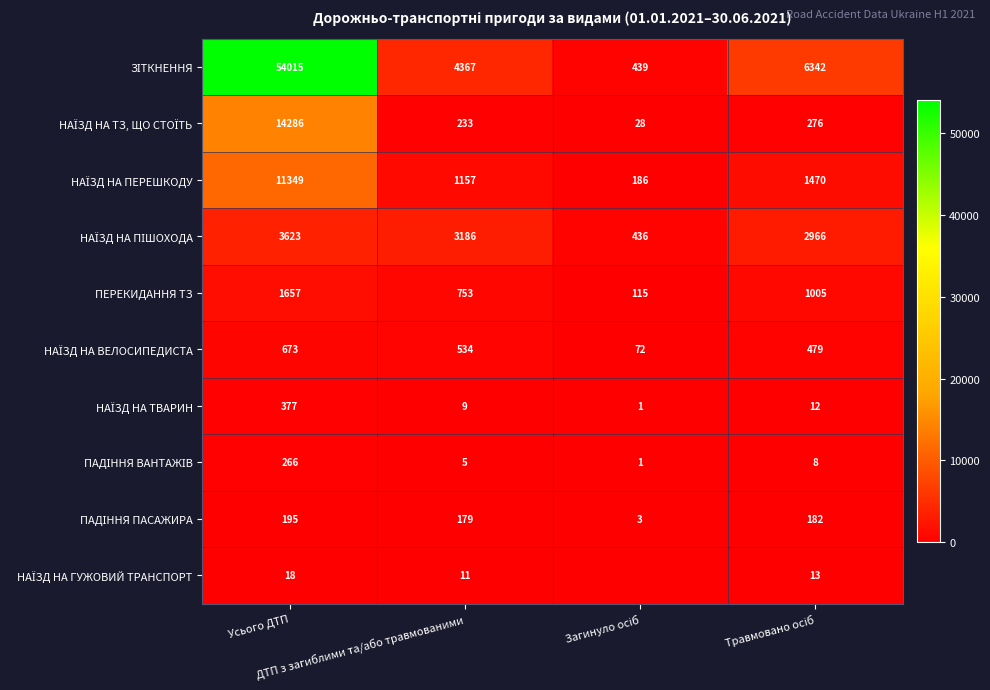

How many ПЕРЕКИДАННЯ ТЗ values are between 753 and 1657?

3